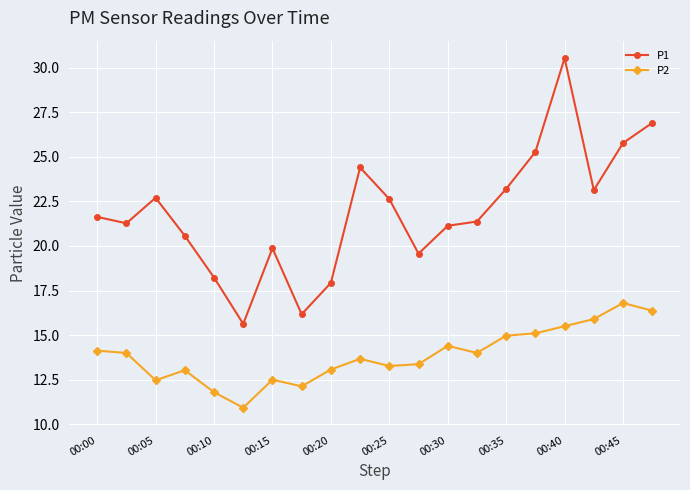

What is the value of the P1 point at the 8th from the left?

16.2